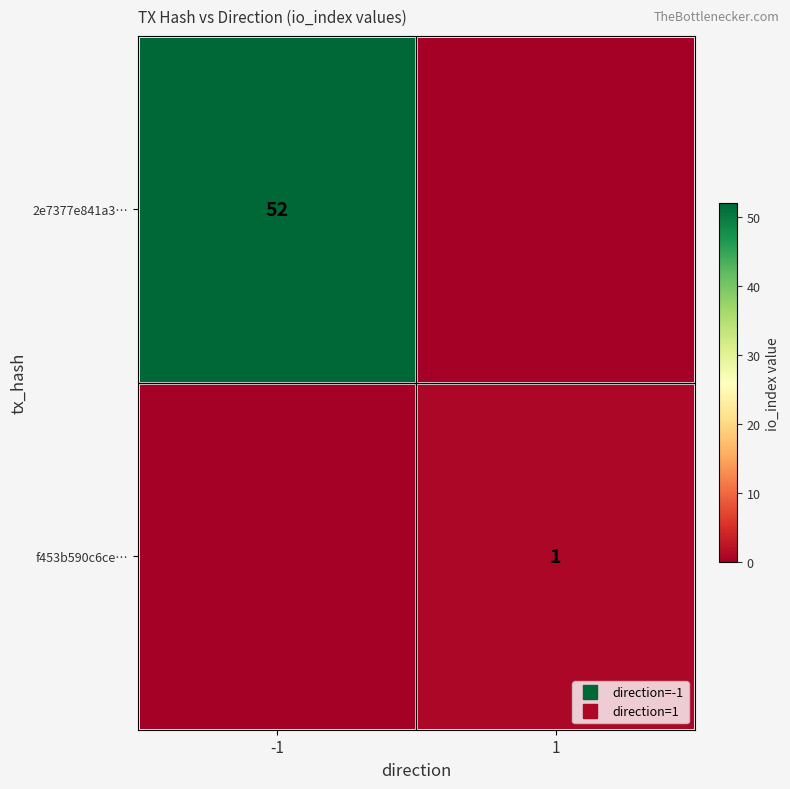

How many values in the f453b590c6ce… series are below 1?

1